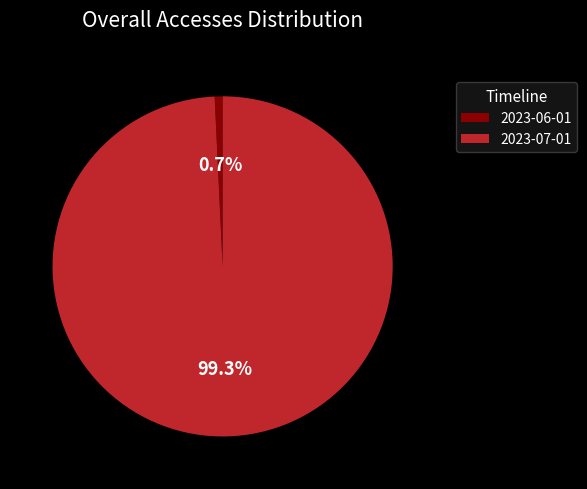

Does any single category account for the majority?

Yes